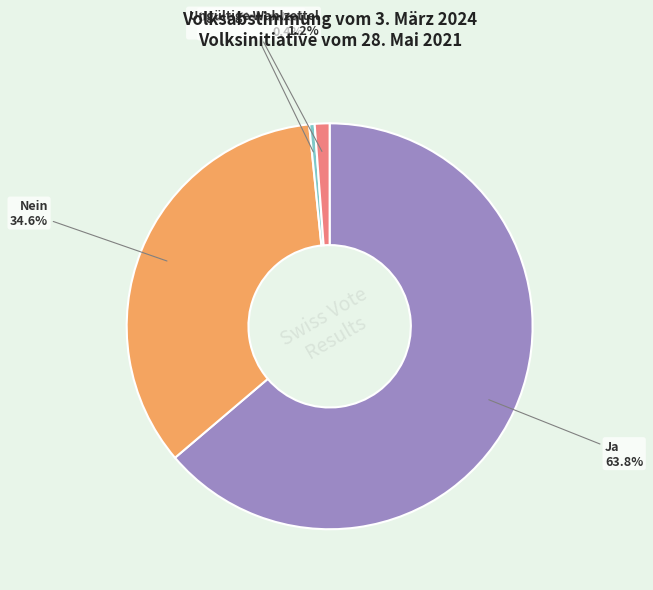

Is there a majority slice in this chart?

Yes